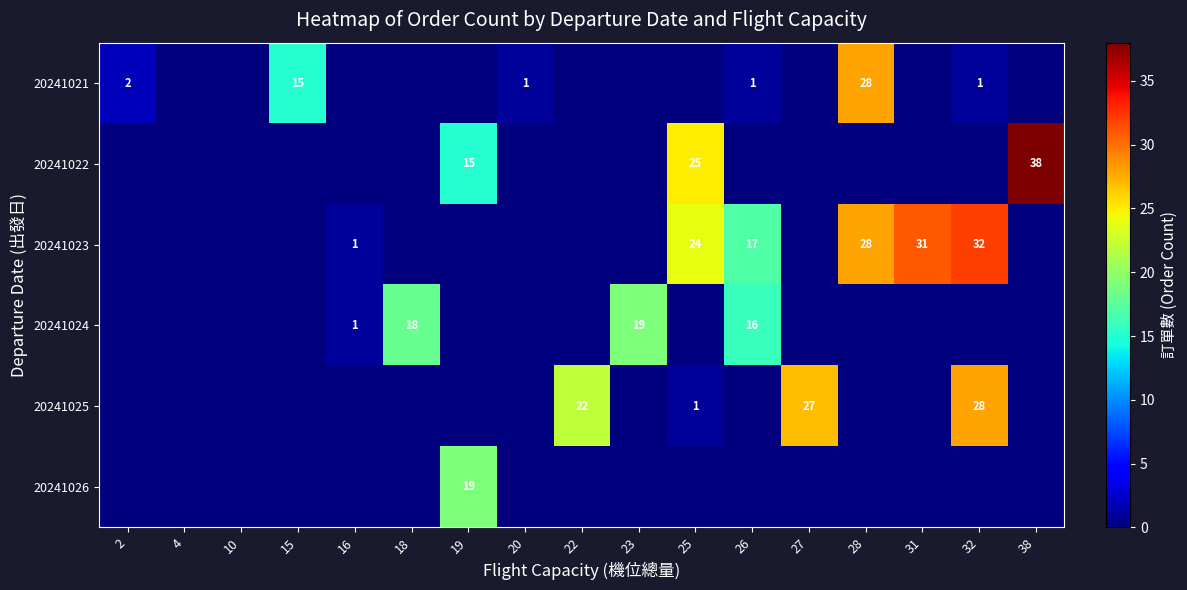

Is it true that 20241021 equals 1 at 26?

True